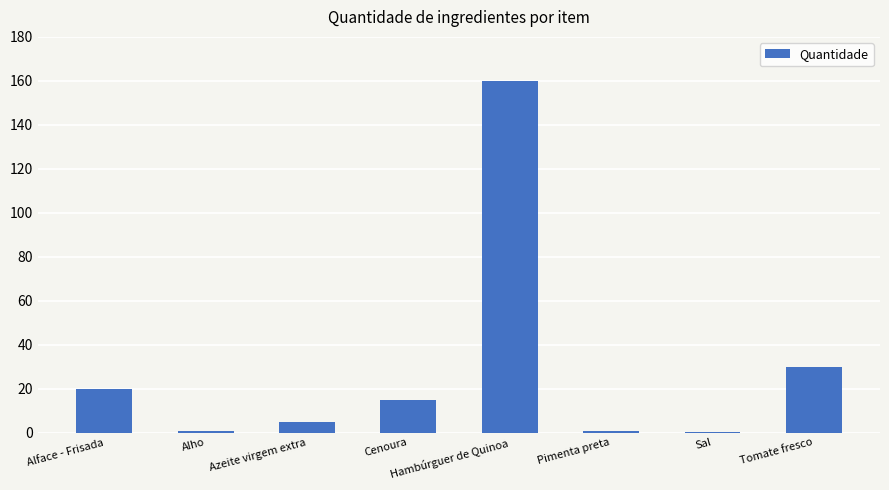

At which label is the value closest to 80?

Tomate fresco